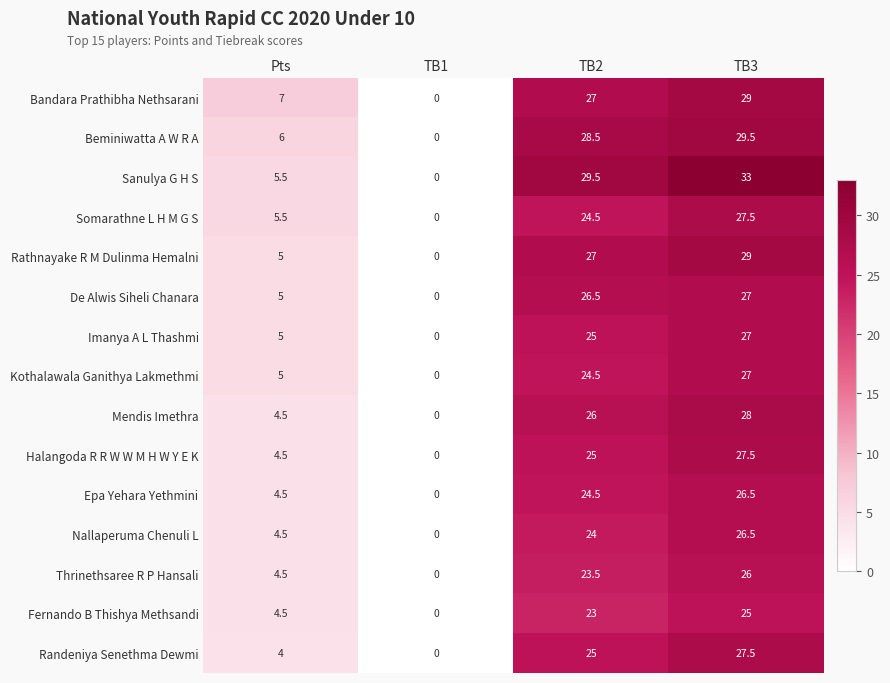

How many categories are shown in the chart?

4